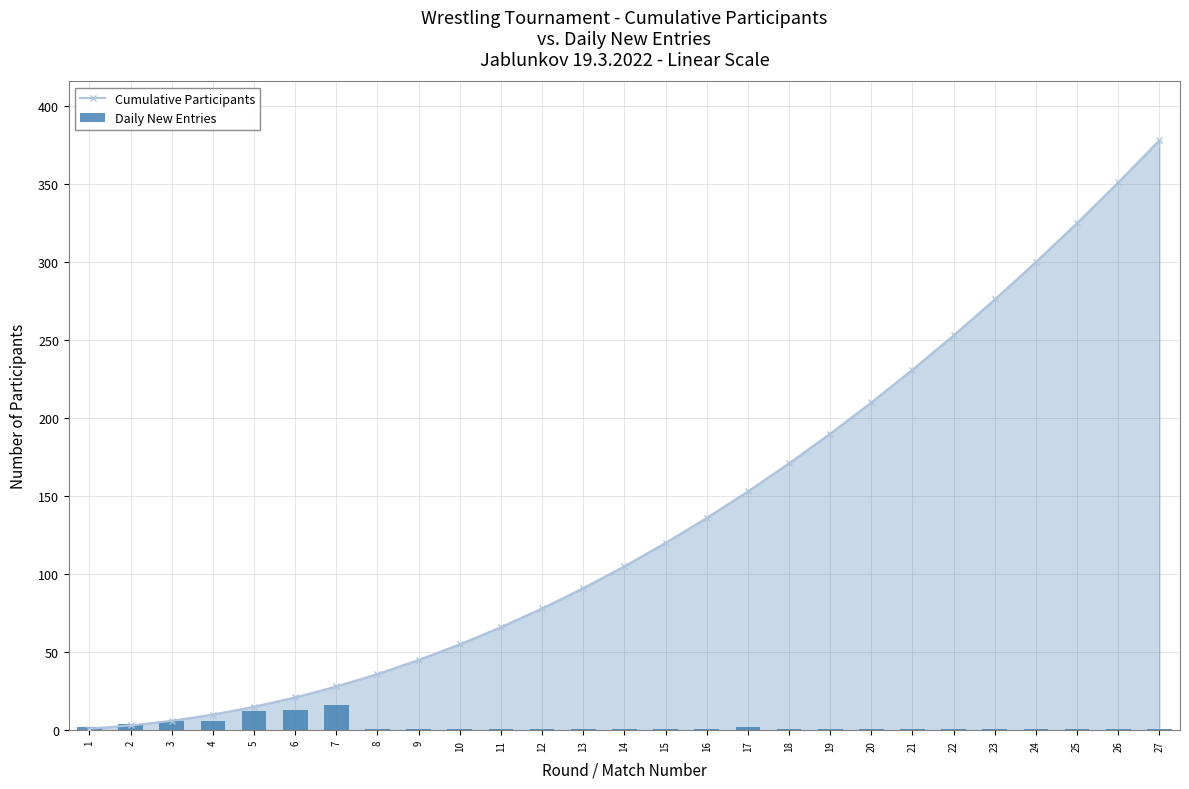

What are all the series names shown in the legend?

Cumulative Participants, Daily New Entries